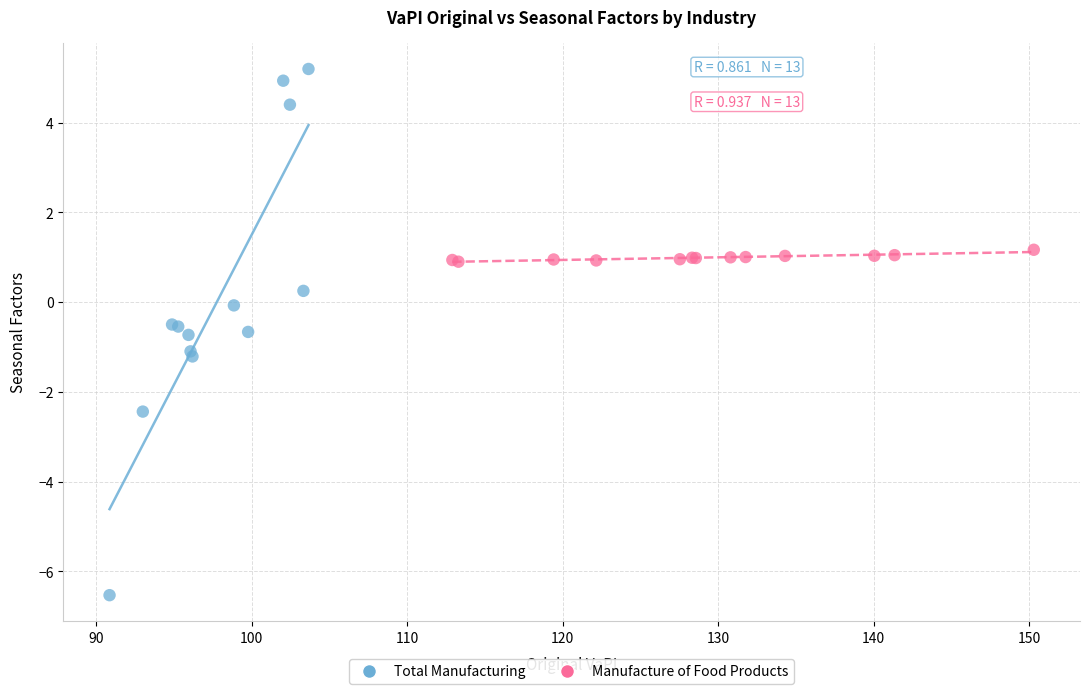

Which series has the largest Y range (max minus min)?

Total Manufacturing